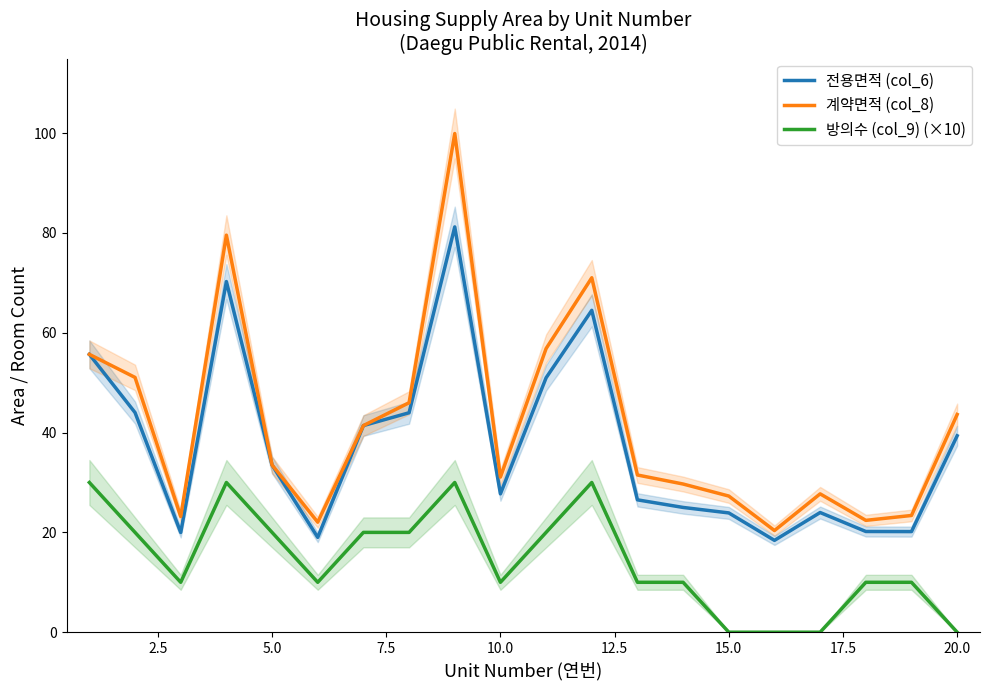

True or false: 전용면적 (col_6) and 방의수 (col_9) (×10) cross at least once.

False